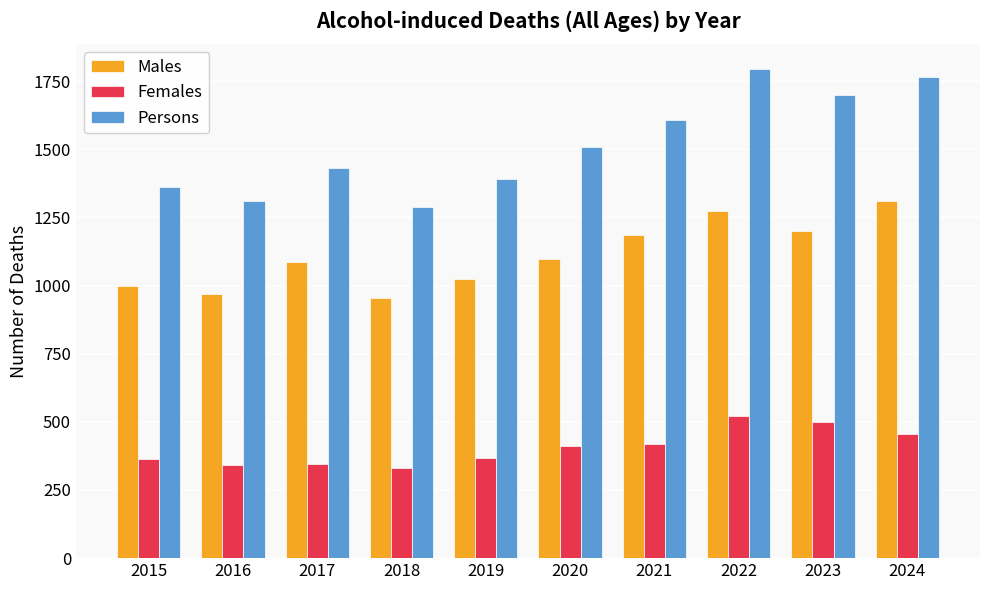

What is the difference between the second highest and minimum values in the Females series?

168